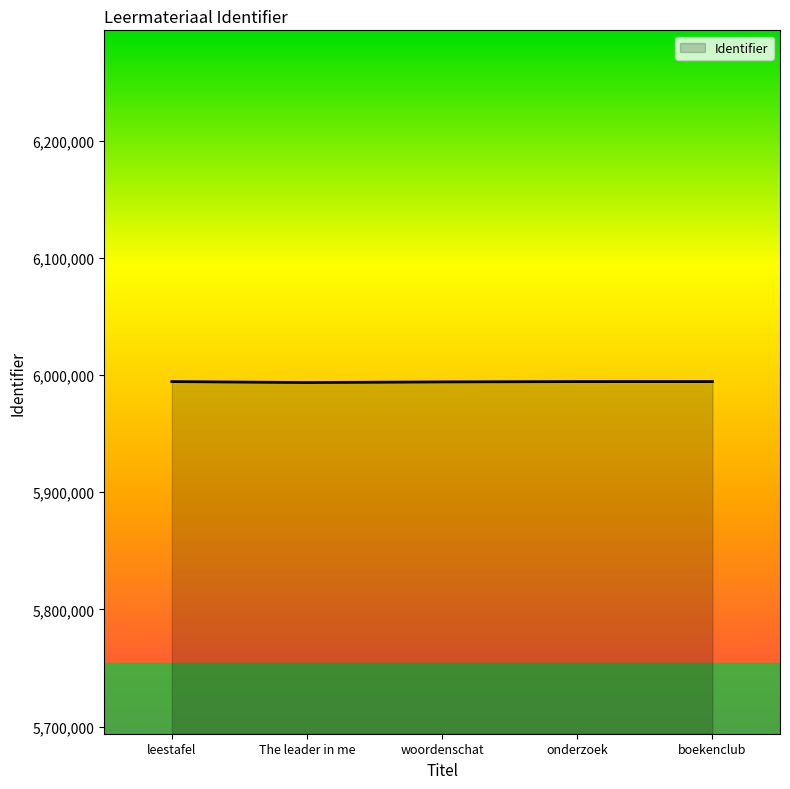

True or false: there are more than 2 points higher than both neighbors.

False